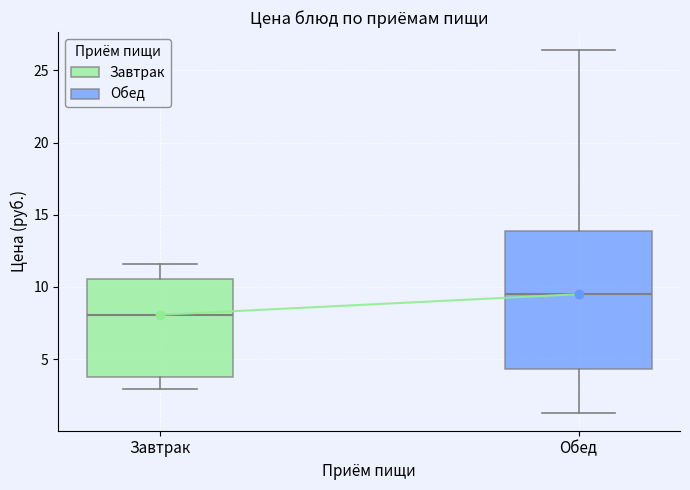

Which box is the tallest, from its lower edge to its upper edge?

Обед